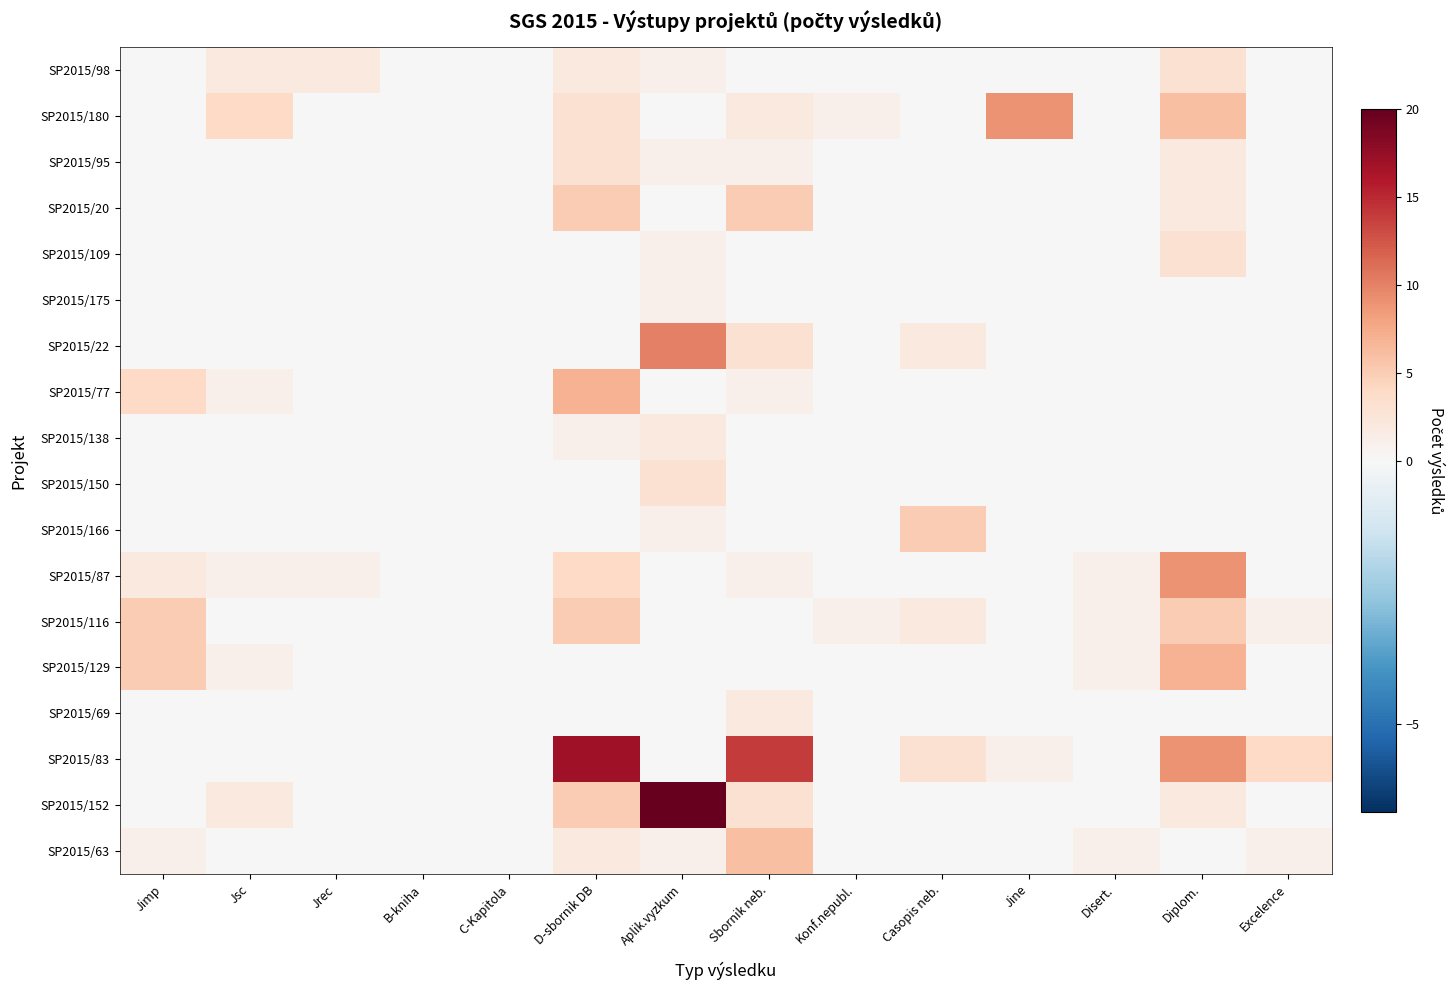

Reading left to right, extract all data points from this chart.

SP2015/98: Jimp=0	Jsc=2	Jrec=2	B-kniha=0	C-Kapitola=0	D-sbornik DB=2	Aplik.vyzkum=1	Sbornik neb.=0	Konf.nepubl.=0	Casopis neb.=0	Jine=0	Disert.=0	Diplom.=3	Excelence=0
SP2015/180: Jimp=0	Jsc=4	Jrec=0	B-kniha=0	C-Kapitola=0	D-sbornik DB=3	Aplik.vyzkum=0	Sbornik neb.=2	Konf.nepubl.=1	Casopis neb.=0	Jine=9	Disert.=0	Diplom.=6	Excelence=0
SP2015/95: Jimp=0	Jsc=0	Jrec=0	B-kniha=0	C-Kapitola=0	D-sbornik DB=3	Aplik.vyzkum=1	Sbornik neb.=1	Konf.nepubl.=0	Casopis neb.=0	Jine=0	Disert.=0	Diplom.=2	Excelence=0
SP2015/20: Jimp=0	Jsc=0	Jrec=0	B-kniha=0	C-Kapitola=0	D-sbornik DB=5	Aplik.vyzkum=0	Sbornik neb.=5	Konf.nepubl.=0	Casopis neb.=0	Jine=0	Disert.=0	Diplom.=2	Excelence=0
SP2015/109: Jimp=0	Jsc=0	Jrec=0	B-kniha=0	C-Kapitola=0	D-sbornik DB=0	Aplik.vyzkum=1	Sbornik neb.=0	Konf.nepubl.=0	Casopis neb.=0	Jine=0	Disert.=0	Diplom.=3	Excelence=0
SP2015/175: Jimp=0	Jsc=0	Jrec=0	B-kniha=0	C-Kapitola=0	D-sbornik DB=0	Aplik.vyzkum=1	Sbornik neb.=0	Konf.nepubl.=0	Casopis neb.=0	Jine=0	Disert.=0	Diplom.=0	Excelence=0
SP2015/22: Jimp=0	Jsc=0	Jrec=0	B-kniha=0	C-Kapitola=0	D-sbornik DB=0	Aplik.vyzkum=10	Sbornik neb.=3	Konf.nepubl.=0	Casopis neb.=2	Jine=0	Disert.=0	Diplom.=0	Excelence=0
SP2015/77: Jimp=4	Jsc=1	Jrec=0	B-kniha=0	C-Kapitola=0	D-sbornik DB=7	Aplik.vyzkum=0	Sbornik neb.=1	Konf.nepubl.=0	Casopis neb.=0	Jine=0	Disert.=0	Diplom.=0	Excelence=0
SP2015/138: Jimp=0	Jsc=0	Jrec=0	B-kniha=0	C-Kapitola=0	D-sbornik DB=1	Aplik.vyzkum=2	Sbornik neb.=0	Konf.nepubl.=0	Casopis neb.=0	Jine=0	Disert.=0	Diplom.=0	Excelence=0
SP2015/150: Jimp=0	Jsc=0	Jrec=0	B-kniha=0	C-Kapitola=0	D-sbornik DB=0	Aplik.vyzkum=3	Sbornik neb.=0	Konf.nepubl.=0	Casopis neb.=0	Jine=0	Disert.=0	Diplom.=0	Excelence=0
SP2015/166: Jimp=0	Jsc=0	Jrec=0	B-kniha=0	C-Kapitola=0	D-sbornik DB=0	Aplik.vyzkum=1	Sbornik neb.=0	Konf.nepubl.=0	Casopis neb.=5	Jine=0	Disert.=0	Diplom.=0	Excelence=0
SP2015/87: Jimp=2	Jsc=1	Jrec=1	B-kniha=0	C-Kapitola=0	D-sbornik DB=4	Aplik.vyzkum=0	Sbornik neb.=1	Konf.nepubl.=0	Casopis neb.=0	Jine=0	Disert.=1	Diplom.=9	Excelence=0
SP2015/116: Jimp=5	Jsc=0	Jrec=0	B-kniha=0	C-Kapitola=0	D-sbornik DB=5	Aplik.vyzkum=0	Sbornik neb.=0	Konf.nepubl.=1	Casopis neb.=2	Jine=0	Disert.=1	Diplom.=5	Excelence=1
SP2015/129: Jimp=5	Jsc=1	Jrec=0	B-kniha=0	C-Kapitola=0	D-sbornik DB=0	Aplik.vyzkum=0	Sbornik neb.=0	Konf.nepubl.=0	Casopis neb.=0	Jine=0	Disert.=1	Diplom.=7	Excelence=0
SP2015/69: Jimp=0	Jsc=0	Jrec=0	B-kniha=0	C-Kapitola=0	D-sbornik DB=0	Aplik.vyzkum=0	Sbornik neb.=2	Konf.nepubl.=0	Casopis neb.=0	Jine=0	Disert.=0	Diplom.=0	Excelence=0
SP2015/83: Jimp=0	Jsc=0	Jrec=0	B-kniha=0	C-Kapitola=0	D-sbornik DB=17	Aplik.vyzkum=0	Sbornik neb.=14	Konf.nepubl.=0	Casopis neb.=3	Jine=1	Disert.=0	Diplom.=9	Excelence=4
SP2015/152: Jimp=0	Jsc=2	Jrec=0	B-kniha=0	C-Kapitola=0	D-sbornik DB=5	Aplik.vyzkum=20	Sbornik neb.=3	Konf.nepubl.=0	Casopis neb.=0	Jine=0	Disert.=0	Diplom.=2	Excelence=0
SP2015/63: Jimp=1	Jsc=0	Jrec=0	B-kniha=0	C-Kapitola=0	D-sbornik DB=2	Aplik.vyzkum=1	Sbornik neb.=6	Konf.nepubl.=0	Casopis neb.=0	Jine=0	Disert.=1	Diplom.=0	Excelence=1